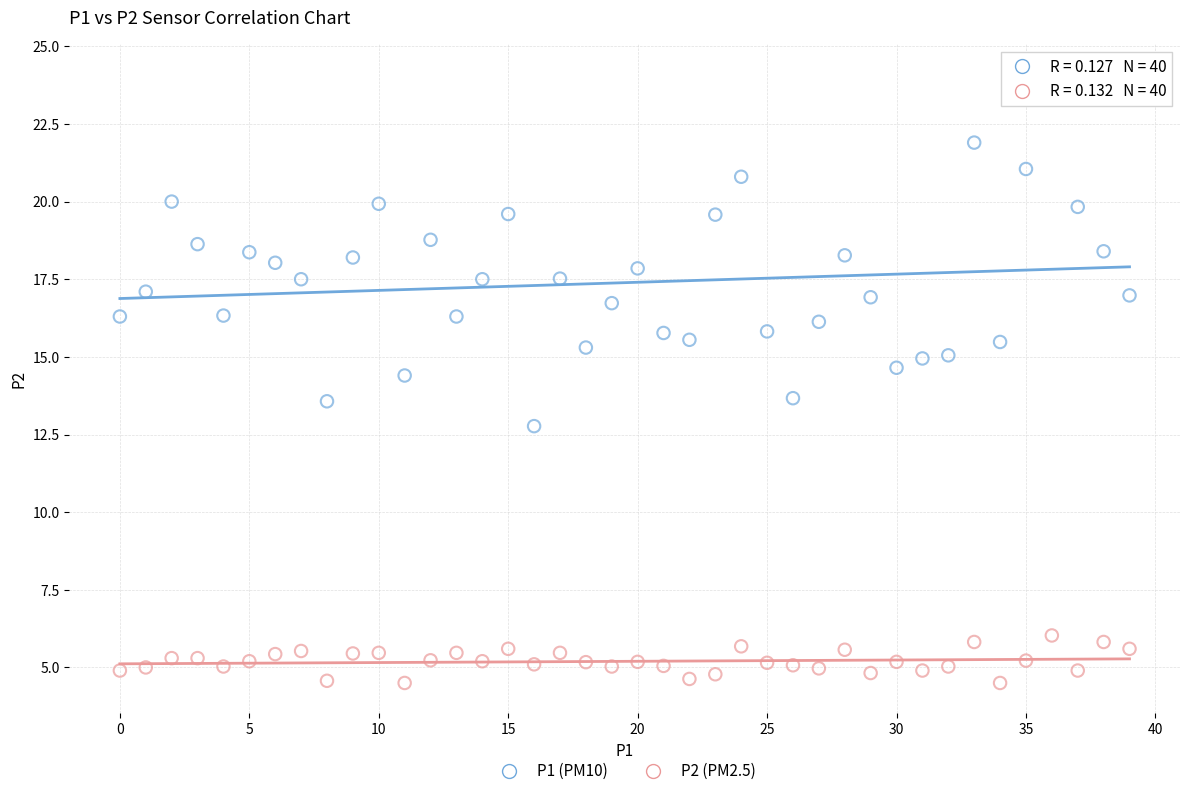

Across all data points, what is the range of Y values (max minus min)?

19.6